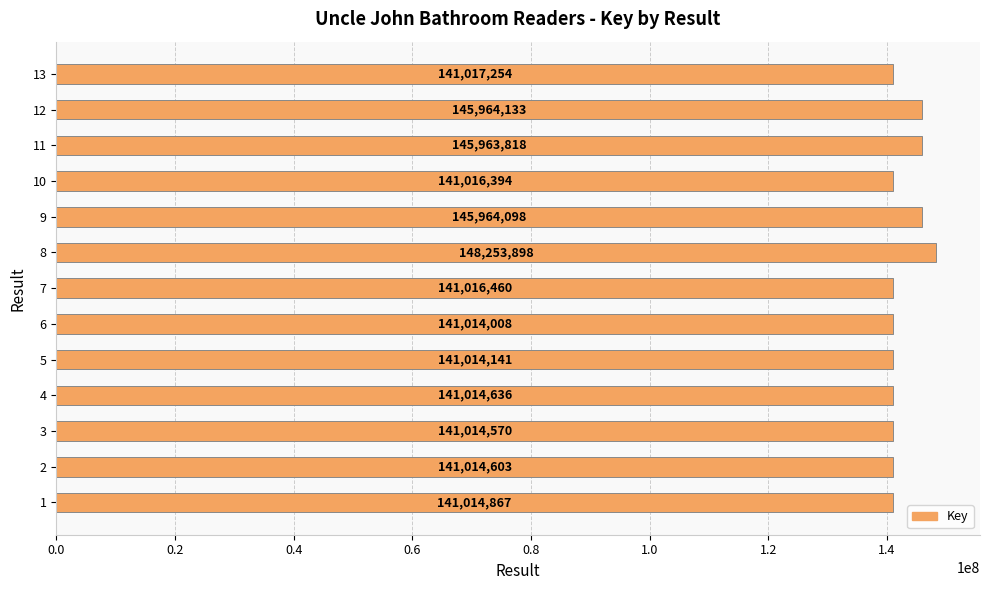

Is it true that the value at 10 is 141016394?

True